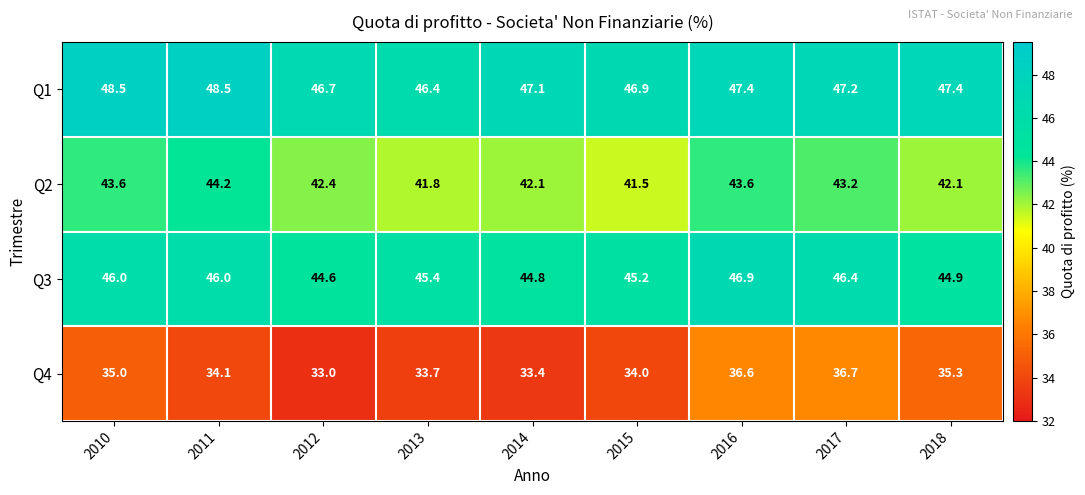

At which category is the sum across all series the highest?

2016